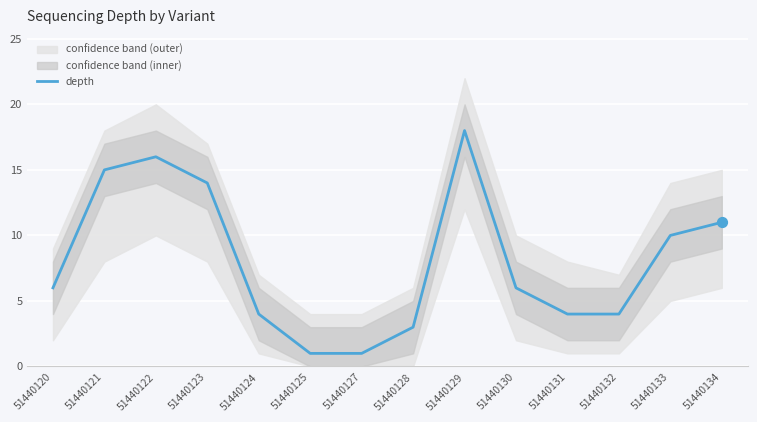

What is the change in value from 51440124 to 51440134?

+7